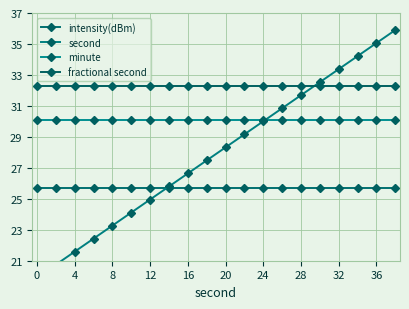

At how many categories does at least one series exceed 32?

20